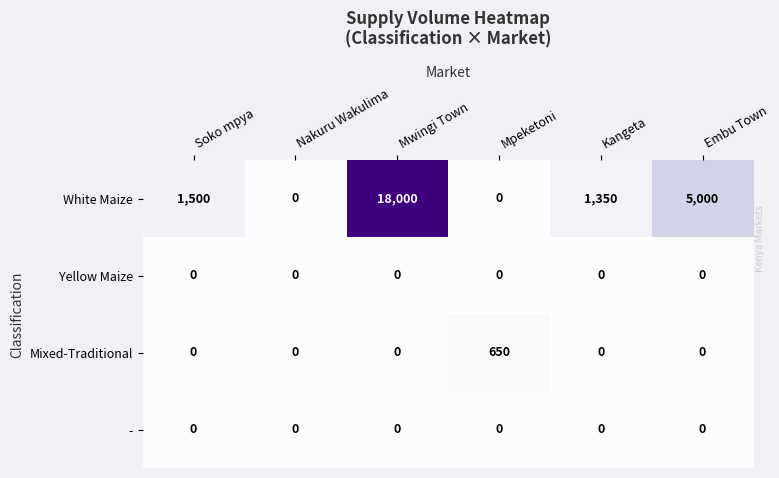

True or false: White Maize has a value of 5000 at Embu Town.

True